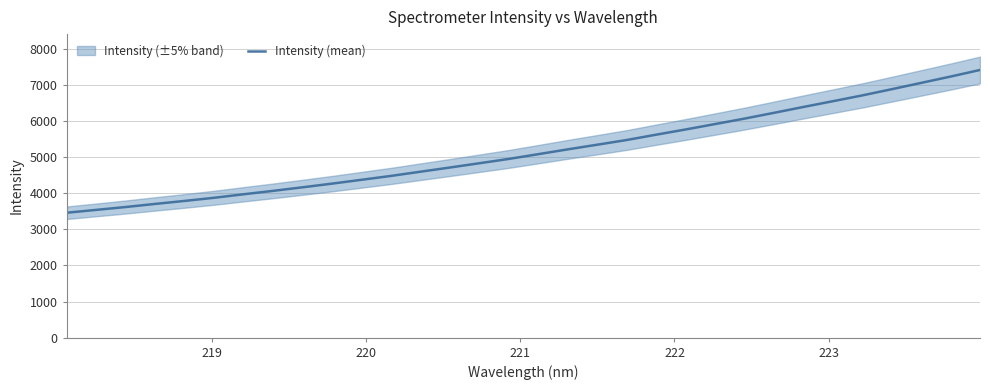

What is the lowest value of the Intensity (mean) series?

3461.2